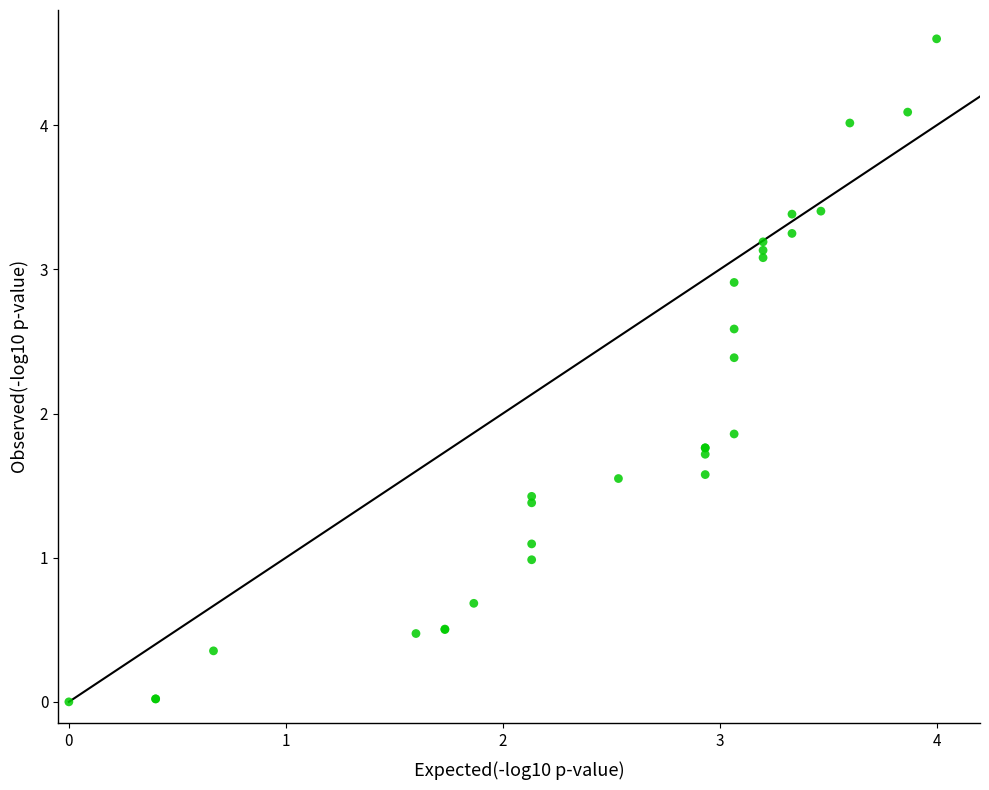

What Y value in the scatter plot is closest to 2?

1.9